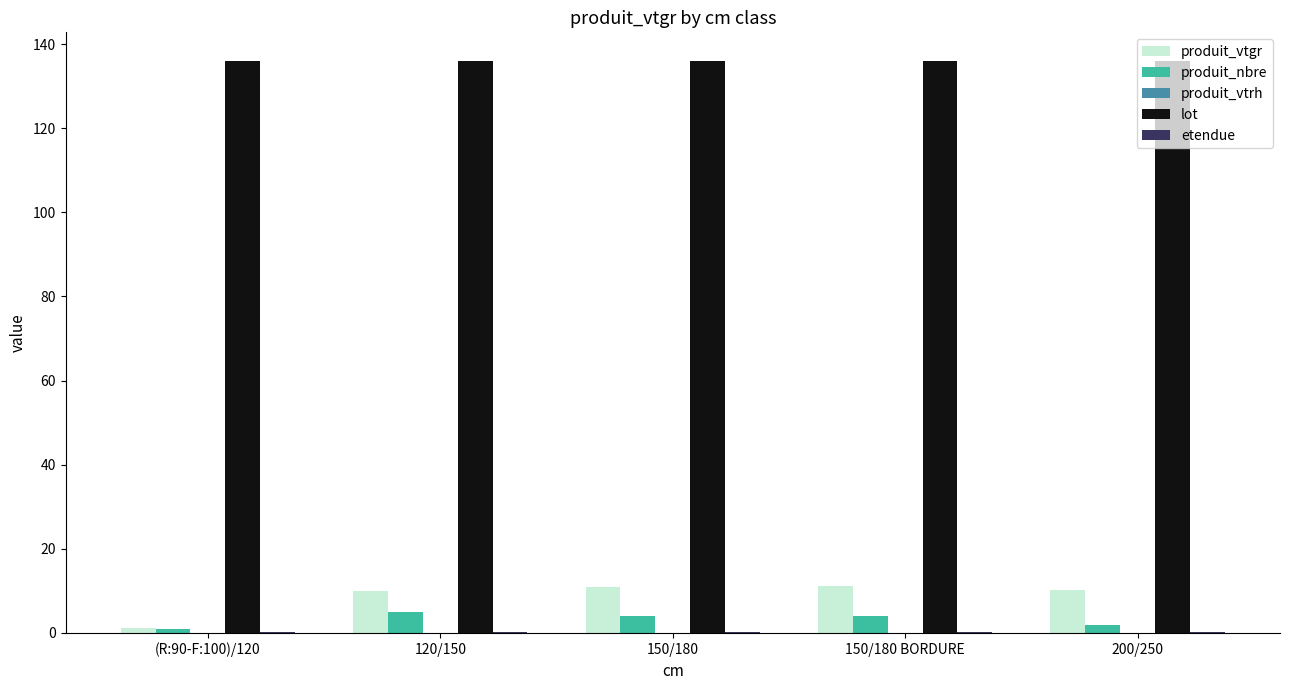

Does the chart contain stacked bars?

No